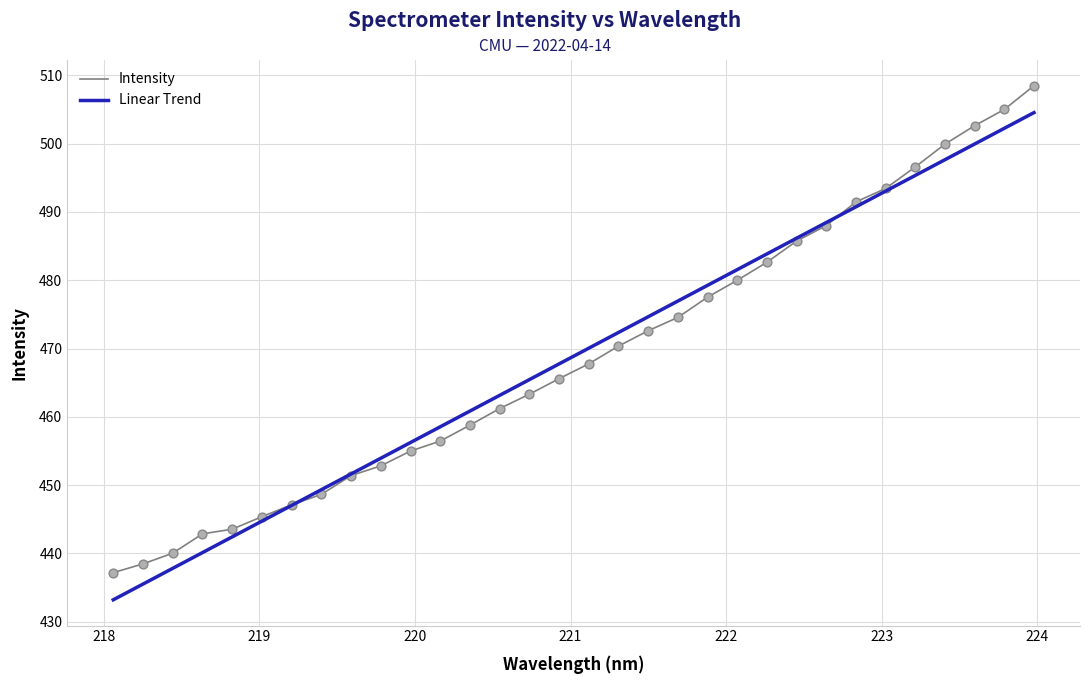

What is the maximum value shown in the chart?

508.5